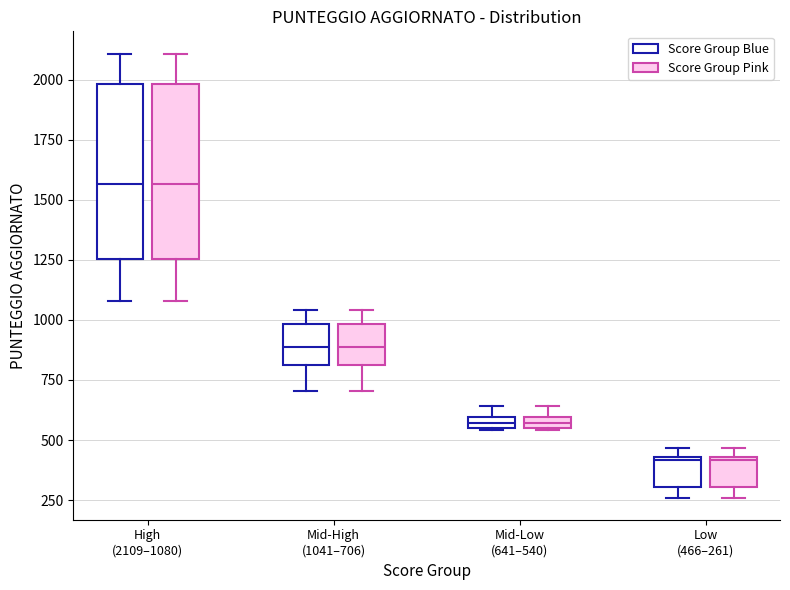

Where does the lower whisker of the box for Mid-High (1041–706) (Score Group Blue) end on the y-axis? The values are not printed on the chart, so give them approximately, as read against the axis.

700